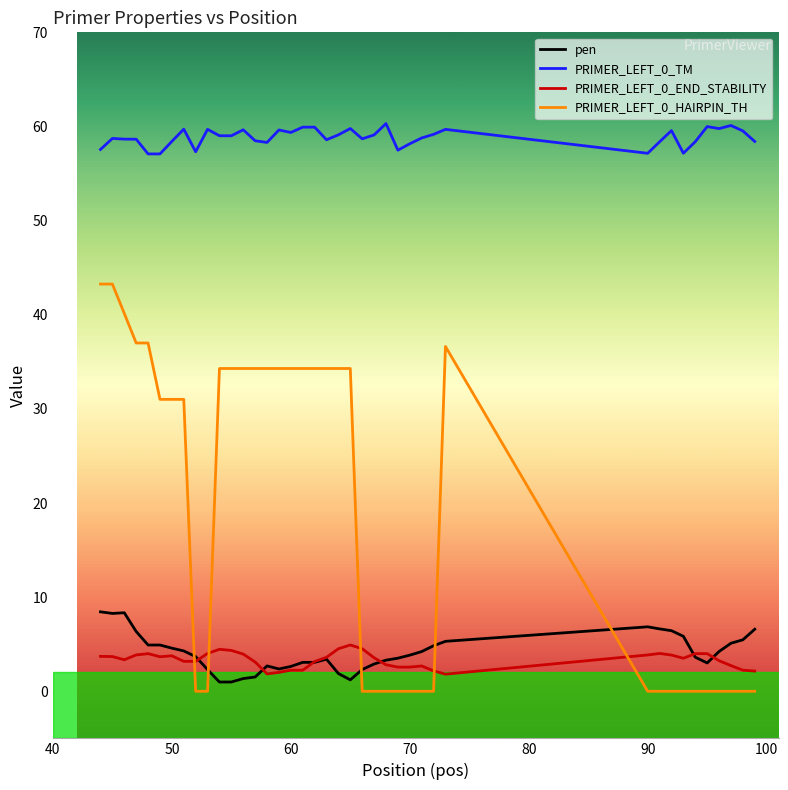

True or false: PRIMER_LEFT_0_TM and pen intersect in this chart.

False